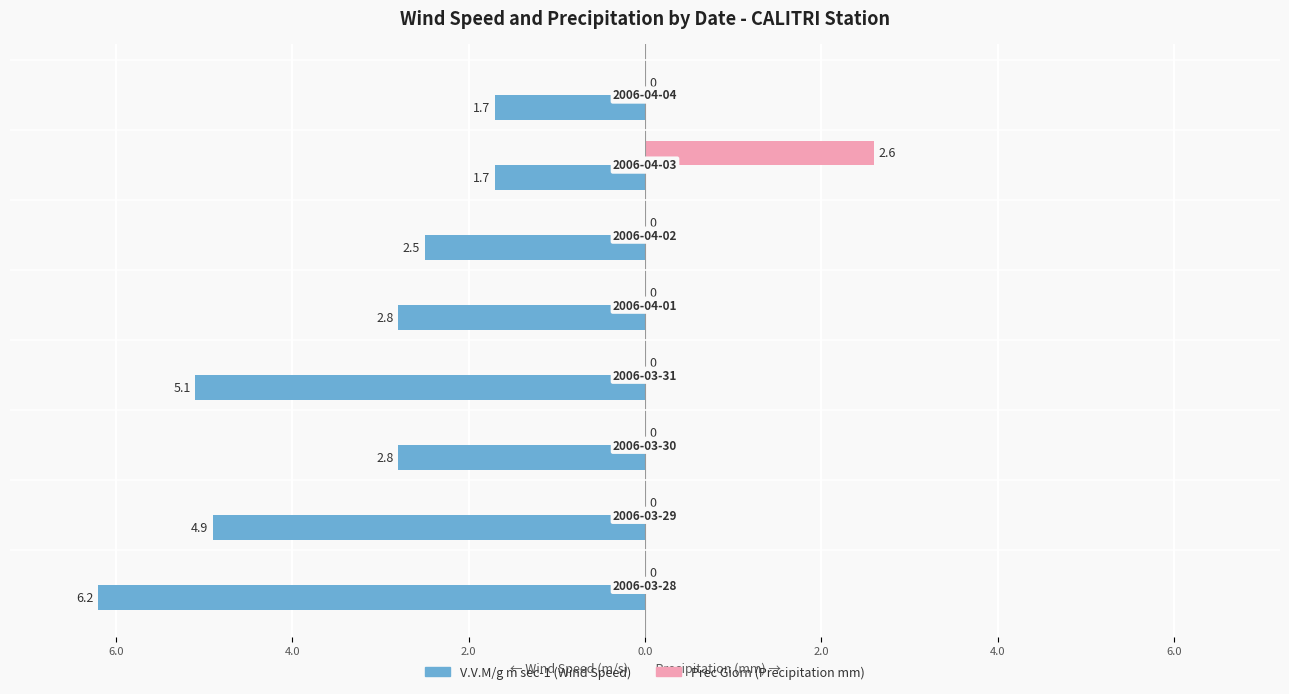

Is it true that Prec Giorn equals 0.0 at 2.0?

True